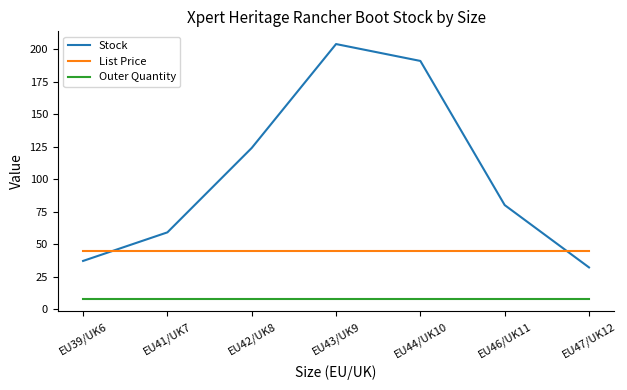

What is the maximum value for Outer Quantity?

8.0